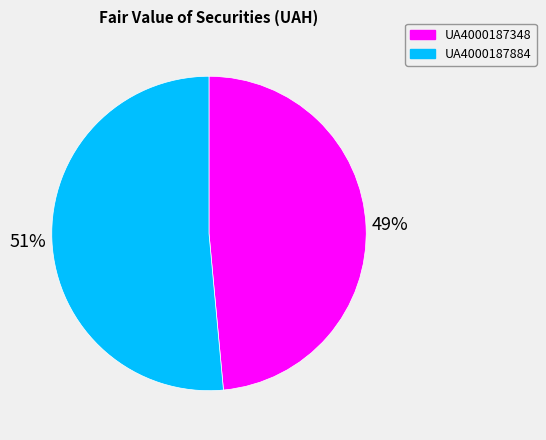

How many segments does this pie chart have?

2